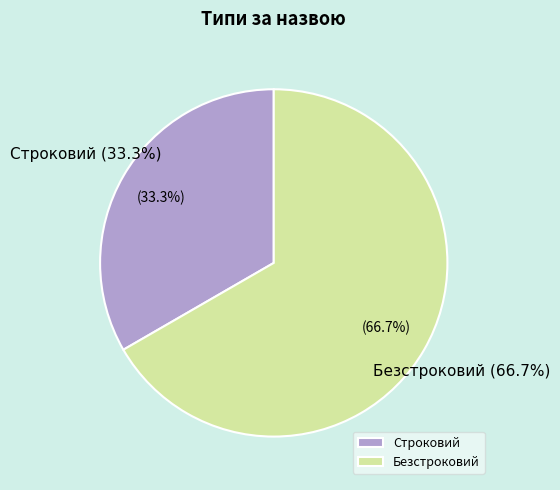

Is it true that Строковий is 33% of the pie?

True